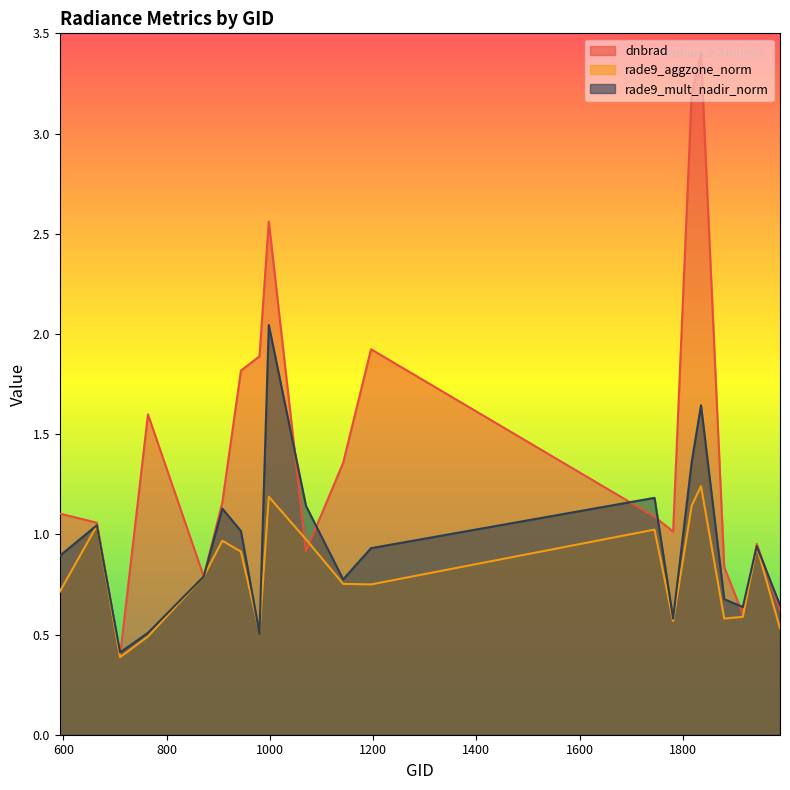

The value of rade9_aggzone_norm at 1745 is 0.3. True or false?

False